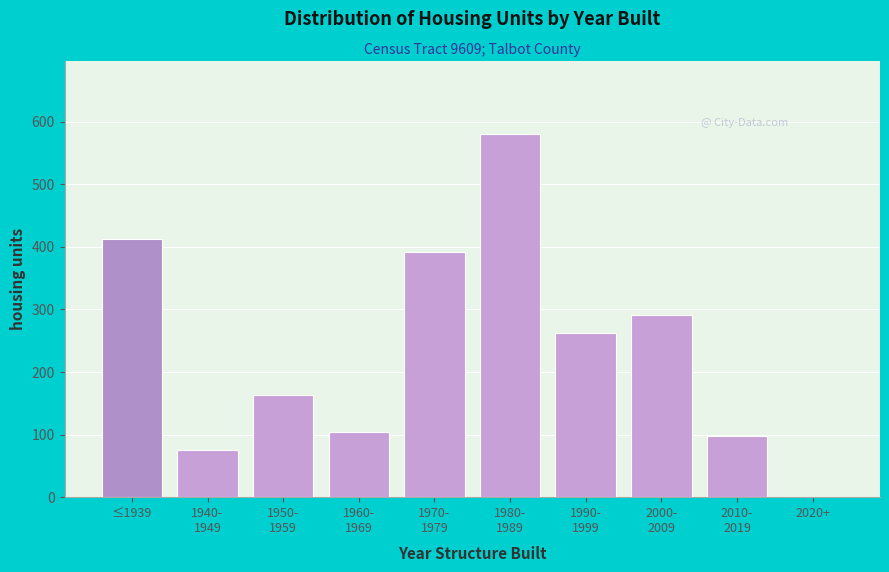

What is the maximum value shown in the chart?

581